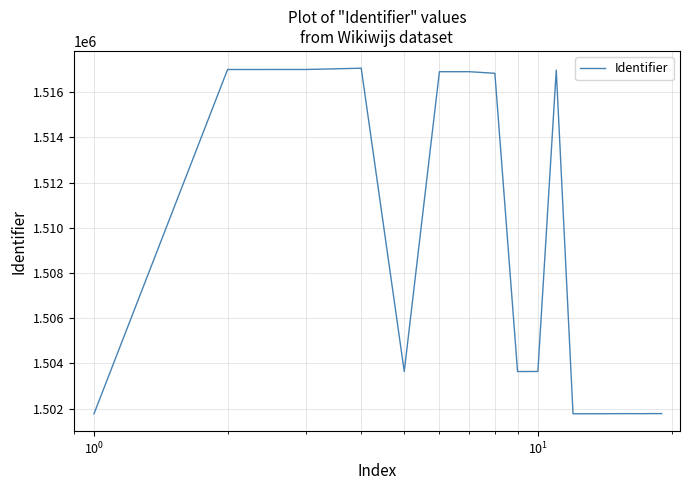

What is the smallest value displayed?

1501774